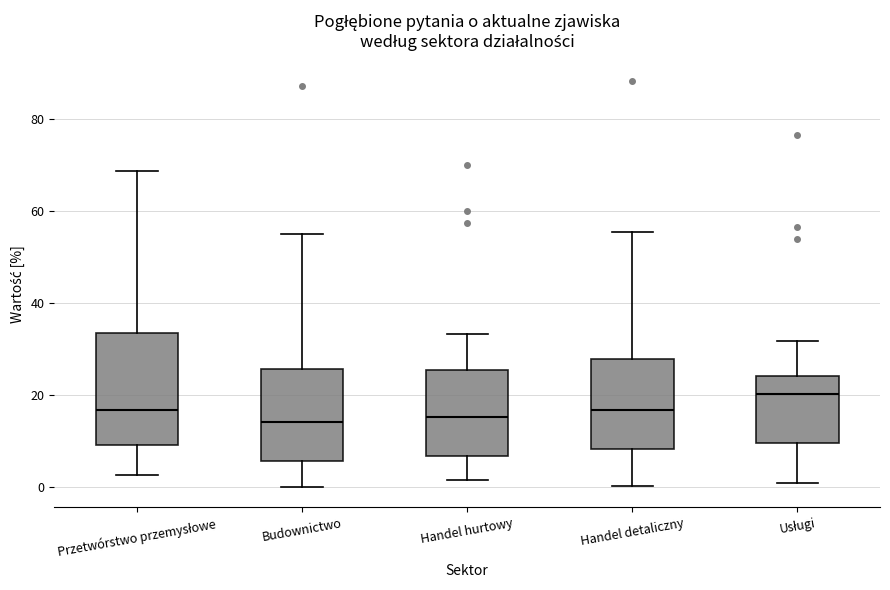

Which box is the tallest, from its lower edge to its upper edge?

Przetwórstwo przemysłowe